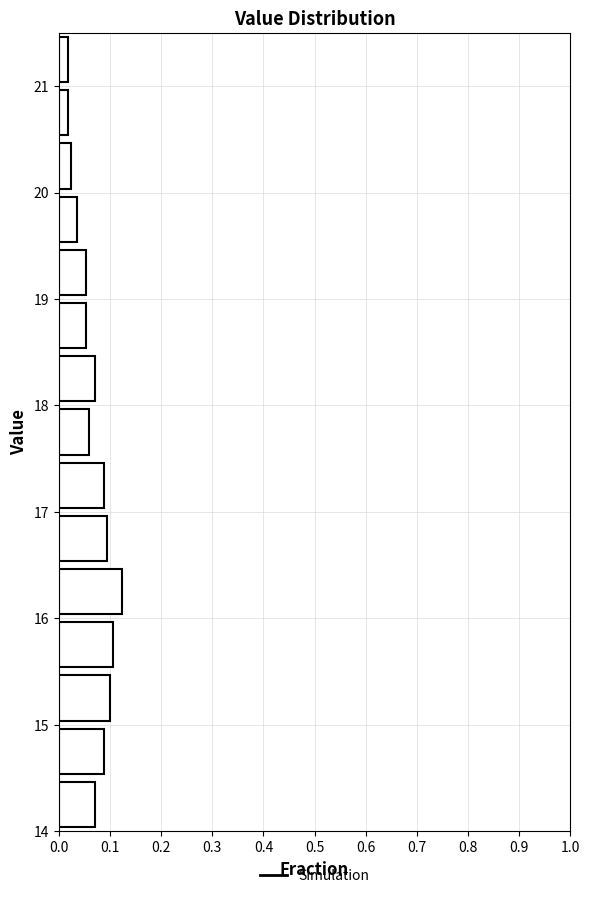

Reading bottom to top, transcribe this chart: for each bar, give the range it covers on the y-axis and its length. The values are not printed on the chart, so give them approximately, as read against the axis.

14.0 to 14.5: 0.07
14.5 to 15.0: 0.09
15.0 to 15.5: 0.10
15.5 to 16.0: 0.11
16.0 to 16.5: 0.12
16.5 to 17.0: 0.09
17.0 to 17.5: 0.09
17.5 to 18.0: 0.06
18.0 to 18.5: 0.07
18.5 to 19.0: 0.05
19.0 to 19.5: 0.05
19.5 to 20.0: 0.04
20.0 to 20.5: 0.02
20.5 to 21.0: 0.02
21.0 to 21.5: 0.02